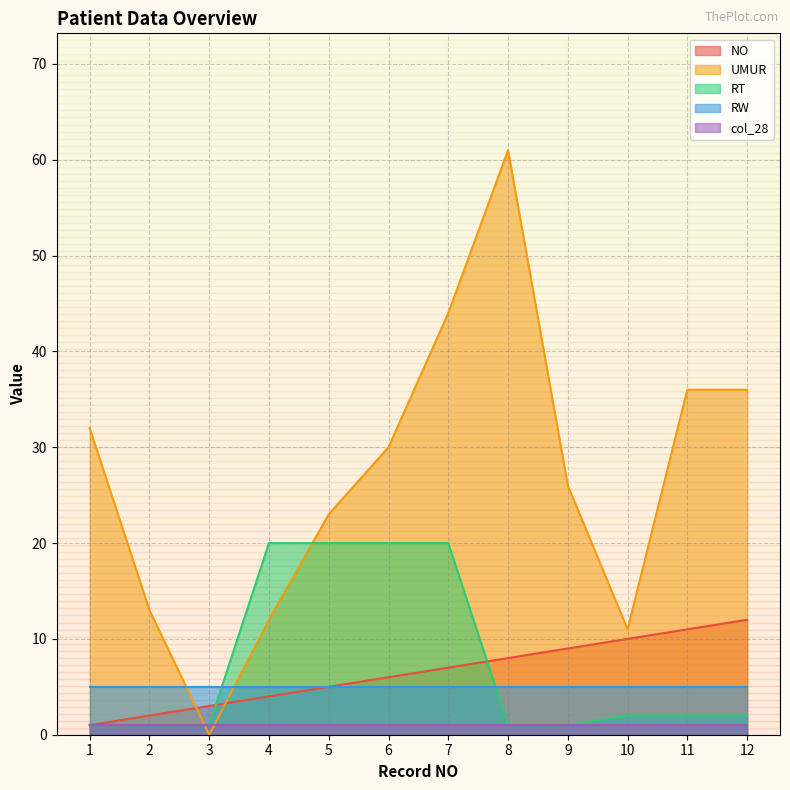

Rank the series by their maximum value, from lowest to highest.

col_28, RW, NO, RT, UMUR